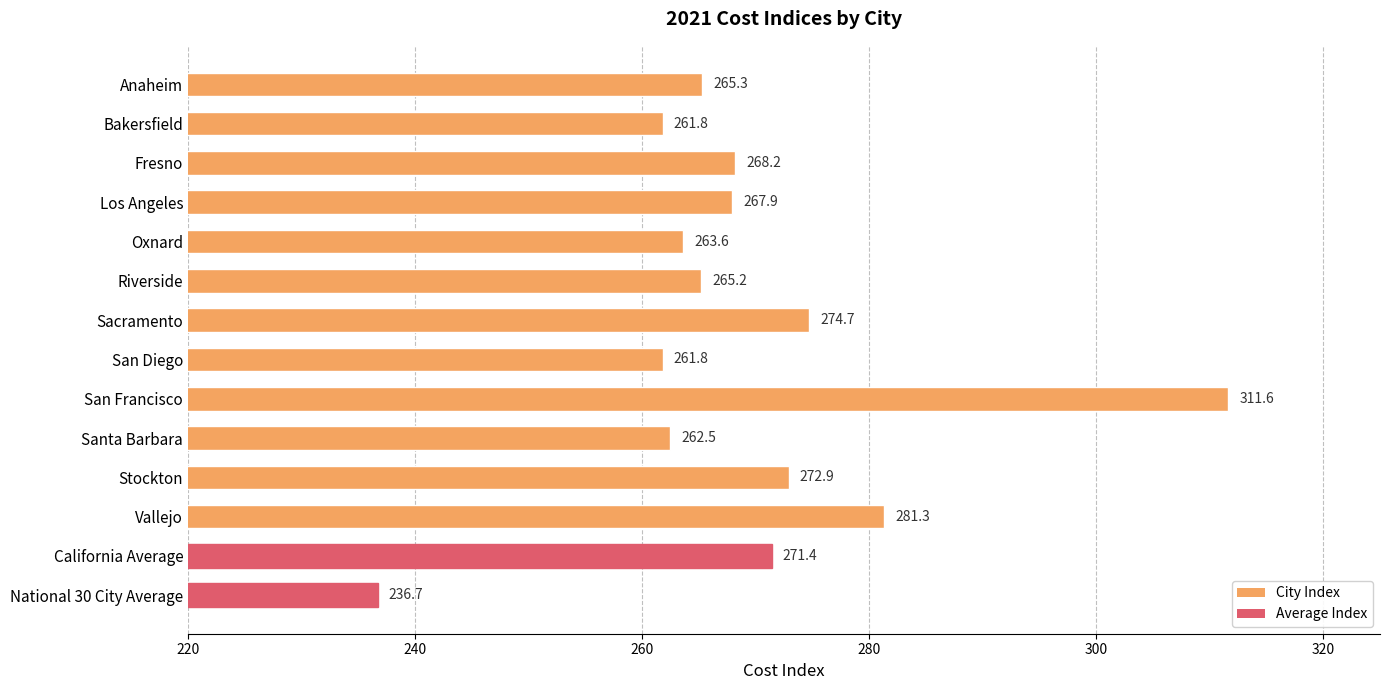

Reading top to bottom, transcribe all the data shown in this chart.

265.3	261.8	268.2	267.9	263.6	265.2	274.7	261.8	311.6	262.5	272.9	281.3	271.4	236.7